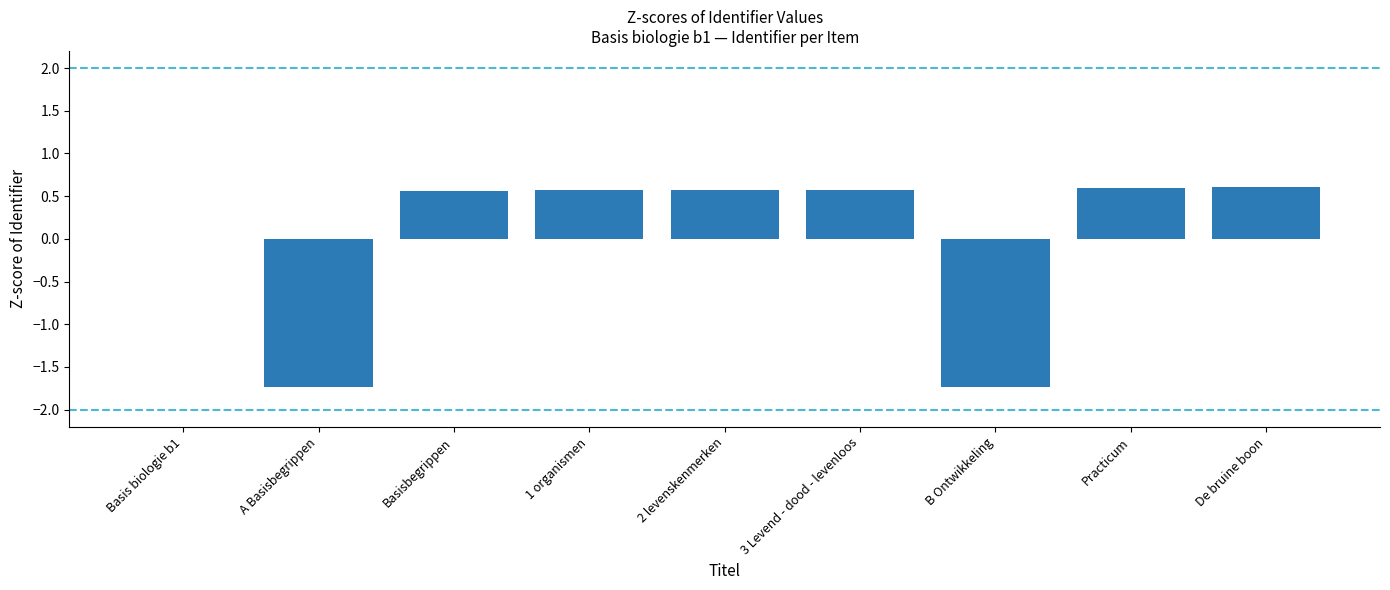

What value does the data have at 2 levenskenmerken?

0.6